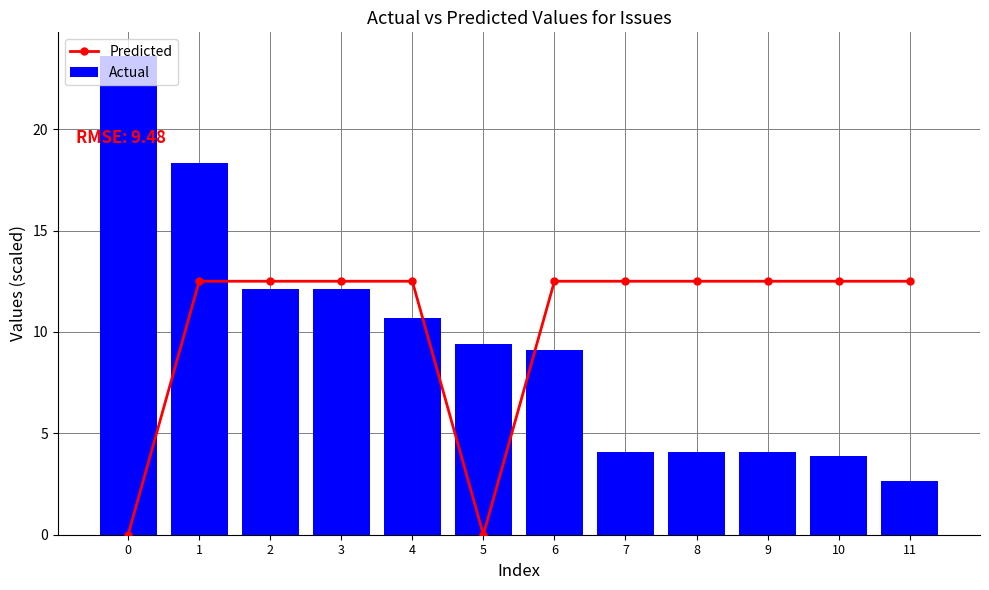

Does the chart contain any negative values?

No